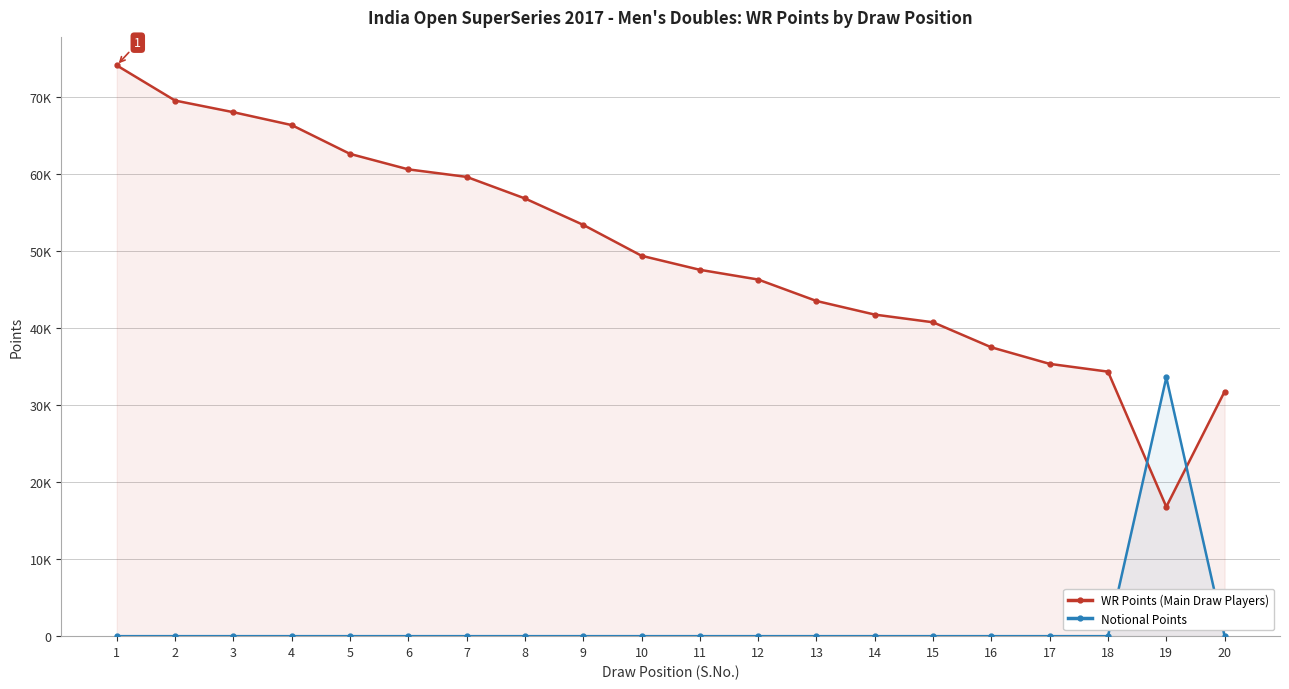

How many lines are shown in the chart?

2